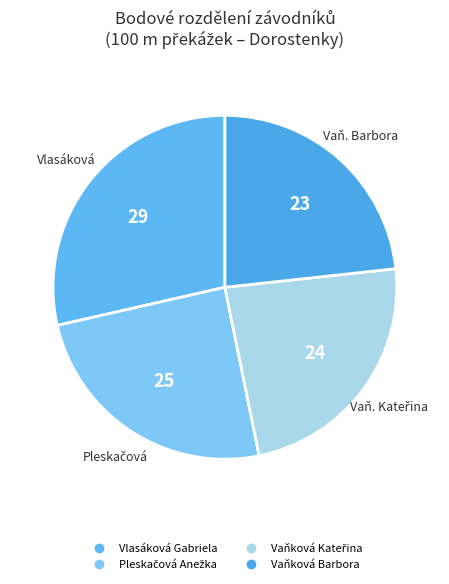

Do Vaňková Kateřina and Vaňková Barbora together represent more than half of the pie?

No